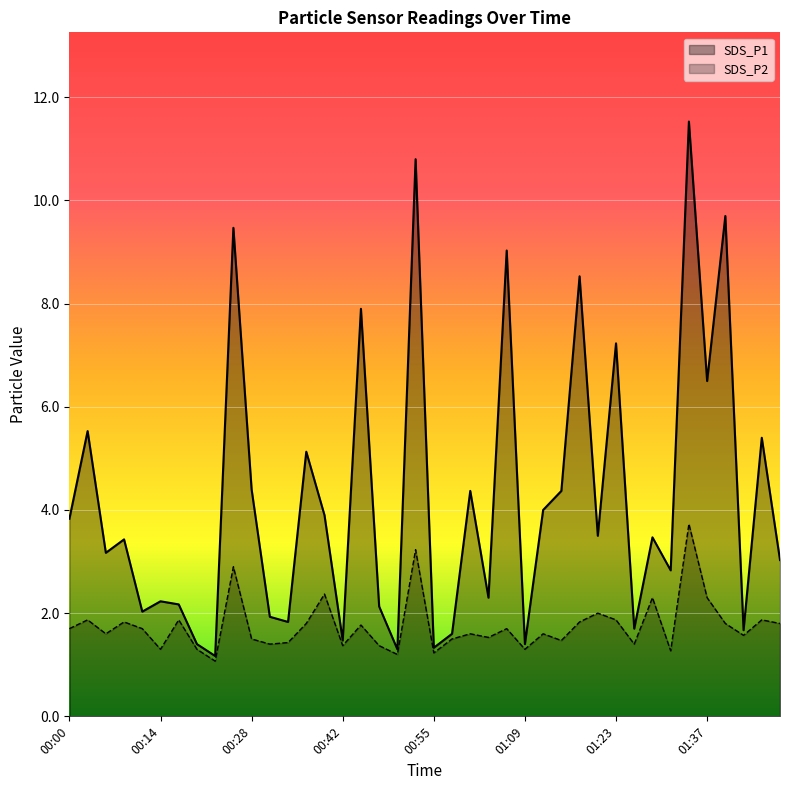

At which category does SDS_P1 reach its first local valley?

00:06